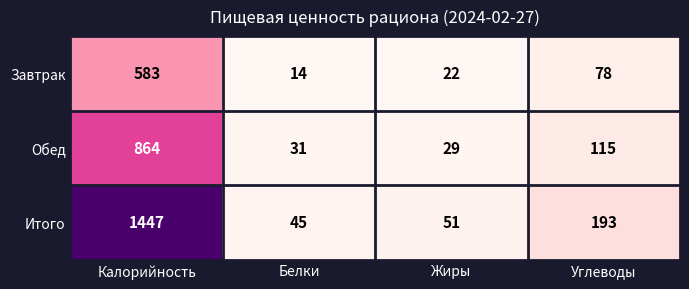

At how many categories does at least one series exceed 1132?

1